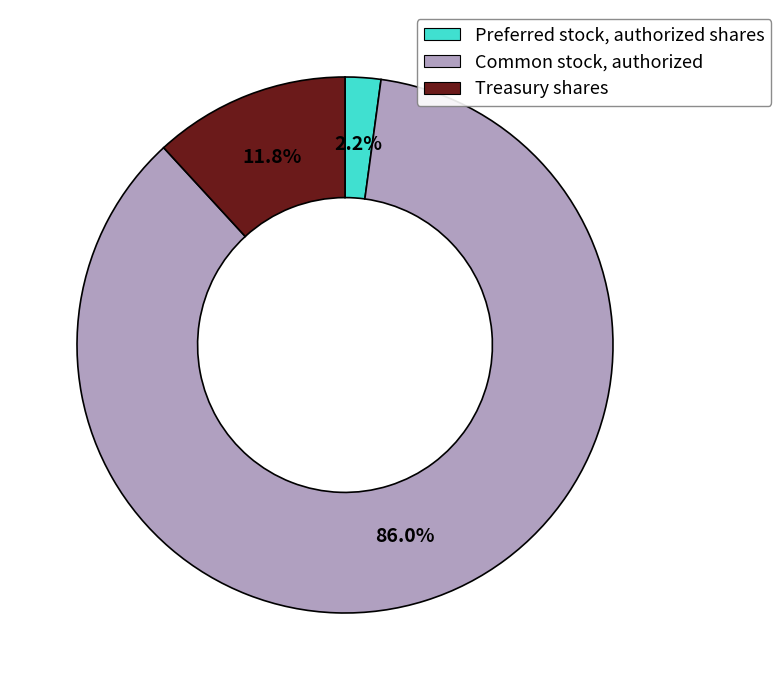

Is it true that Treasury shares is 2% of the pie?

False